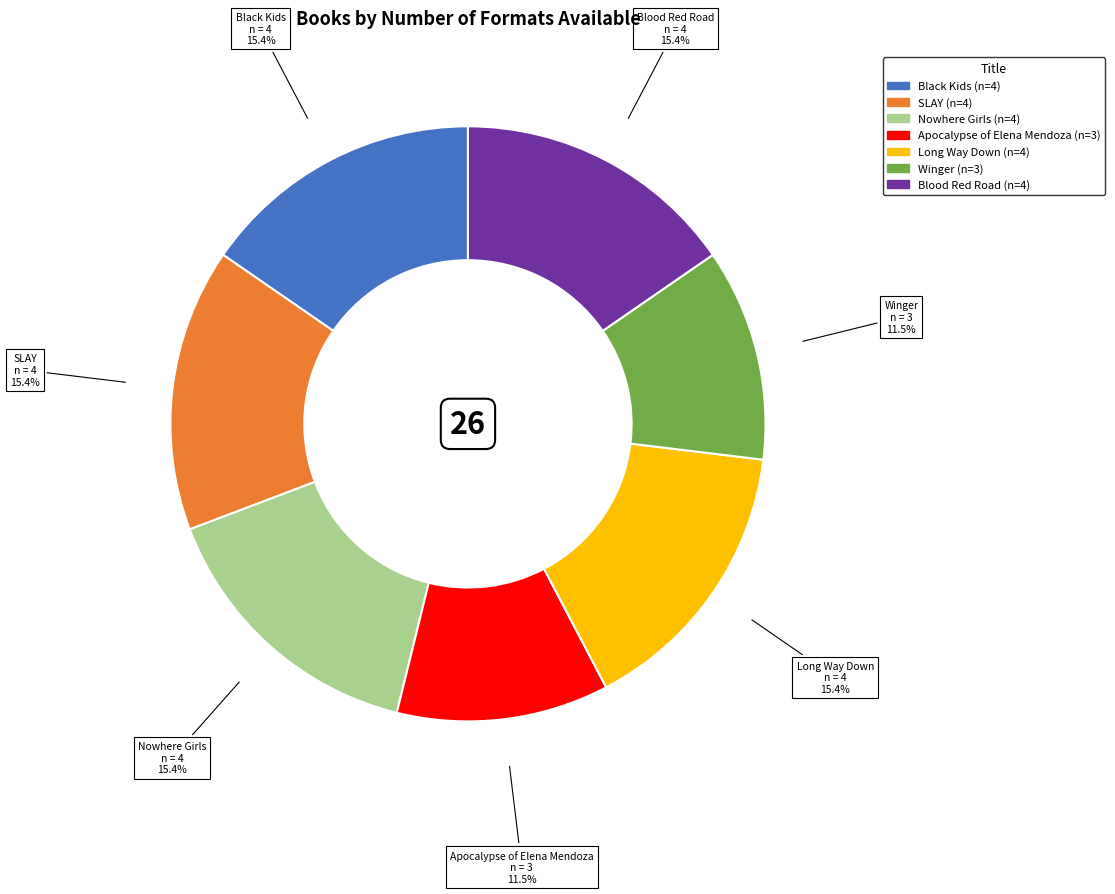

What is the ratio of the value at Nowhere Girls to the value at SLAY?

1.0